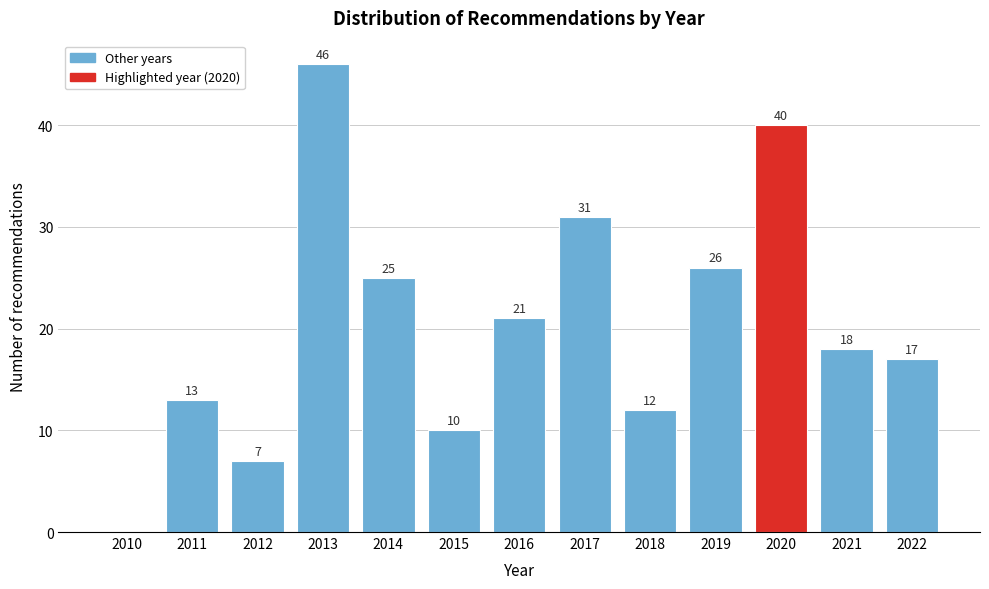

Reading left to right, what are all the values shown in this chart?

2010=0	2011=13	2012=7	2013=46	2014=25	2015=10	2016=21	2017=31	2018=12	2019=26	2020=40	2021=18	2022=17